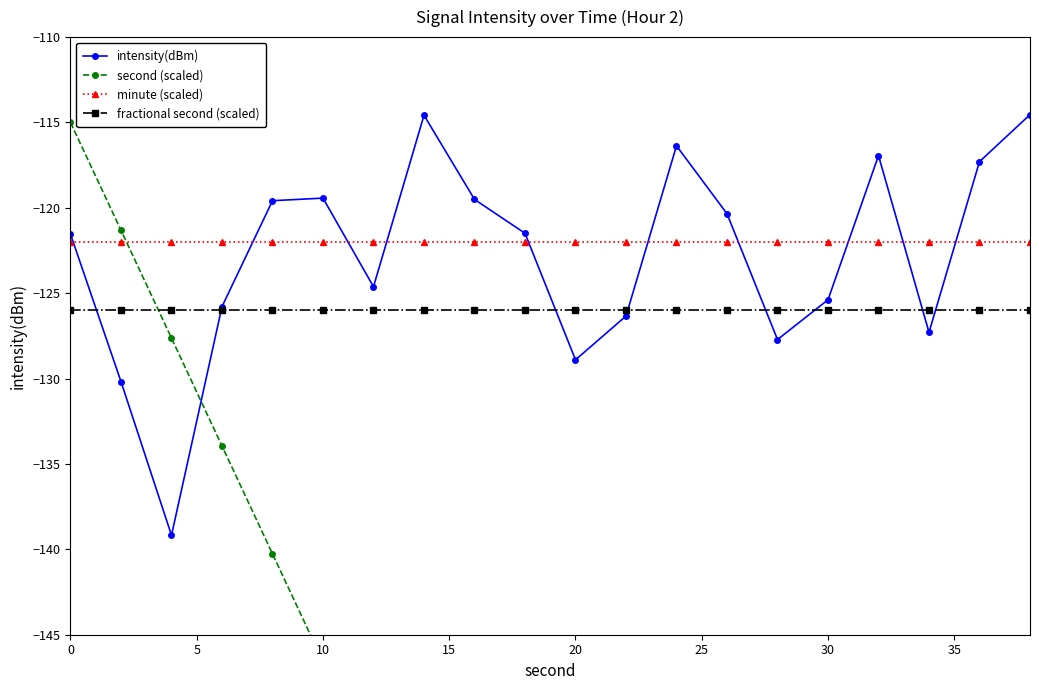

Is this an area chart (filled region under the line)?

No